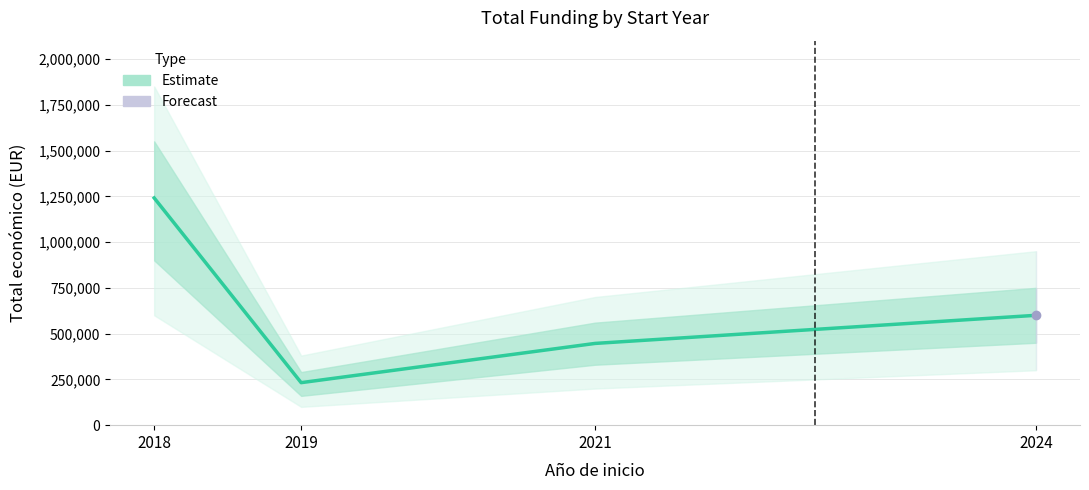

Reading left to right, transcribe all the data shown in this chart.

1240923	232189	446440	599986